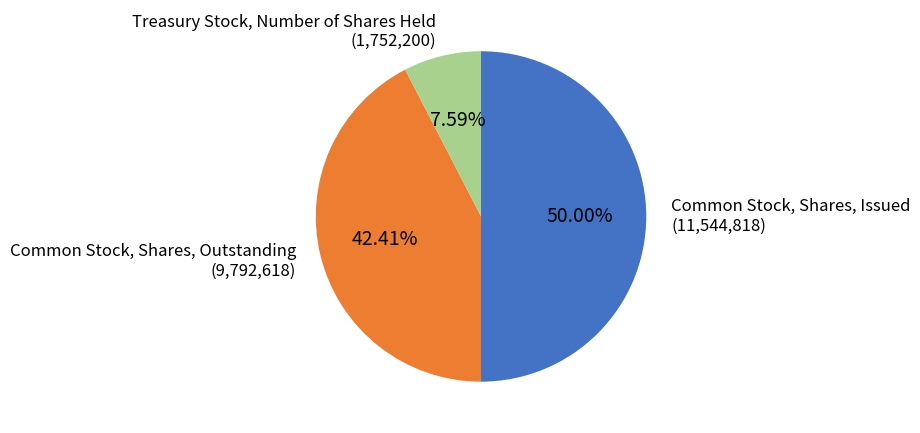

Does Common Stock, Shares, Outstanding account for over 50% of the chart?

No